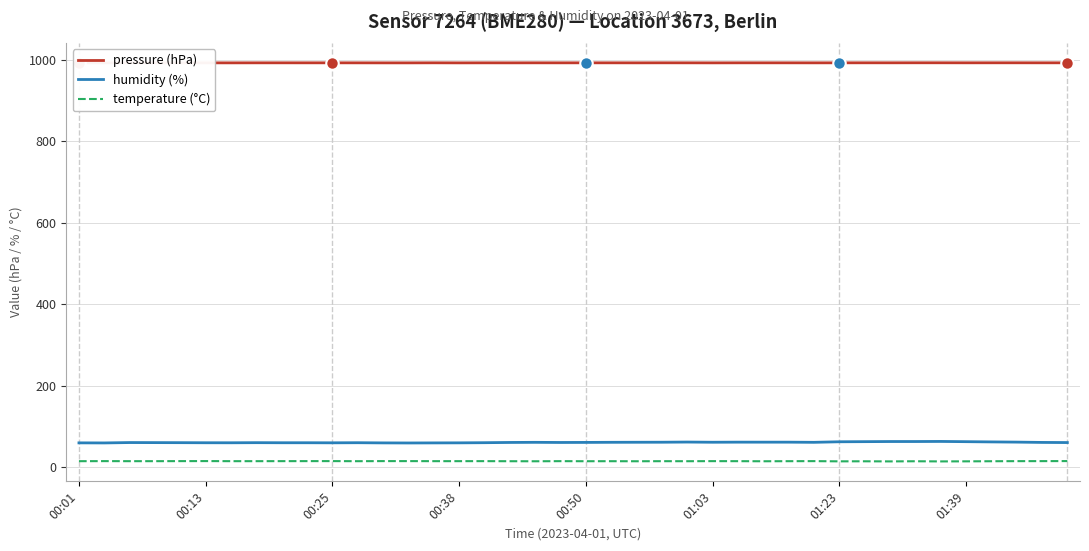

What is the spread (max minus min) of values at 19?

977.2